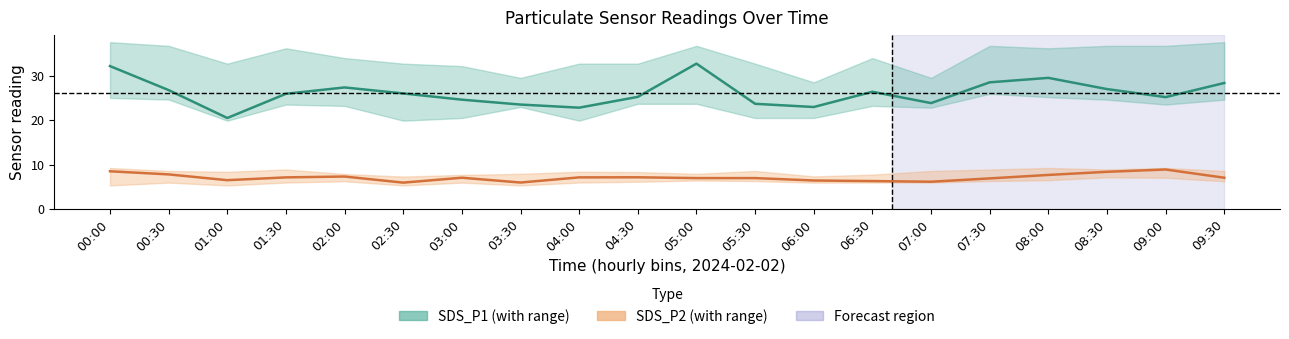

Between 08:00 and 03:30, which is larger?

08:00